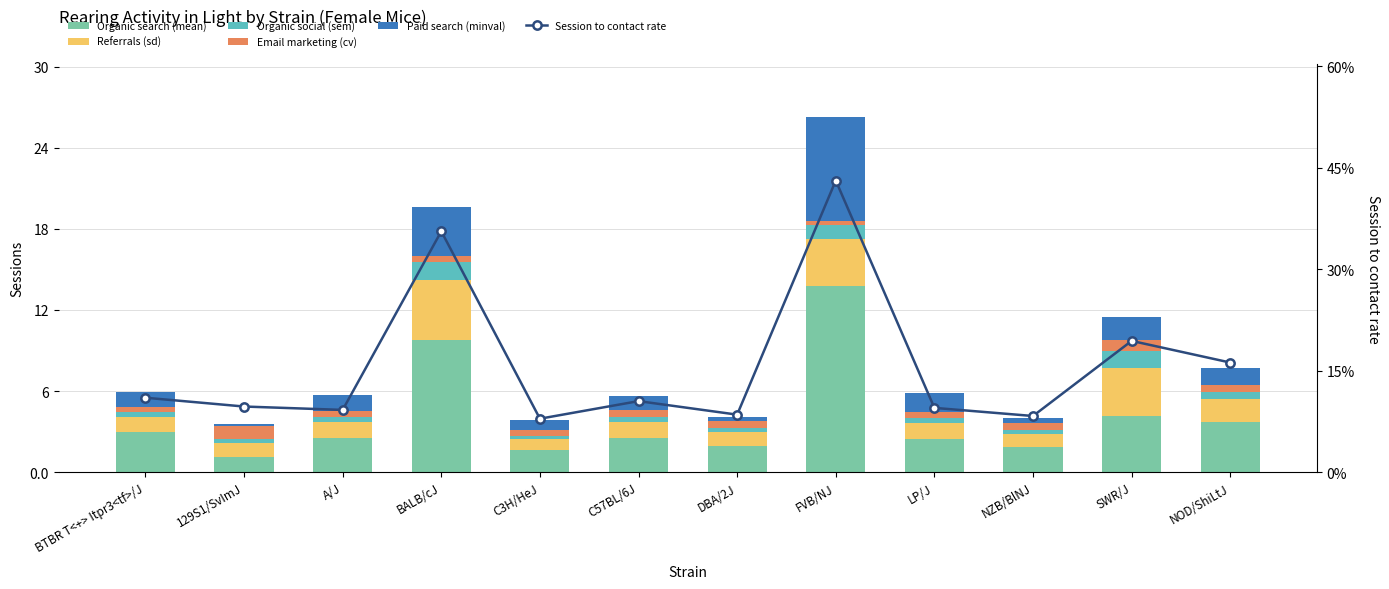

What is the spread (max minus min) of values at LP/J?

2.4